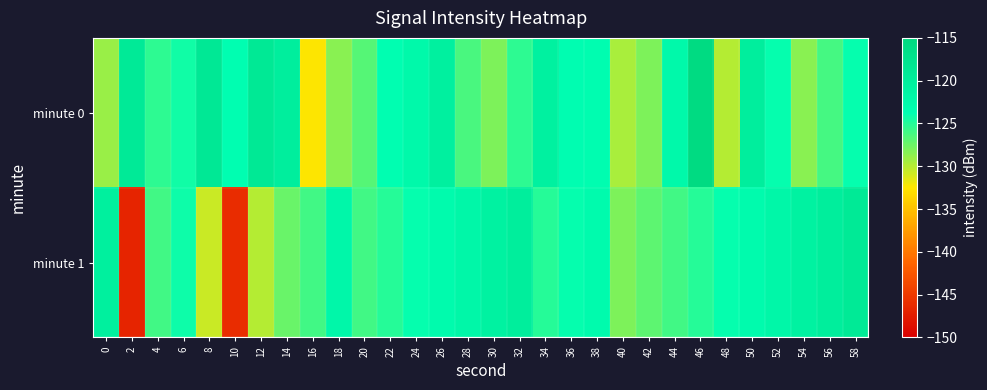

Which series has the largest range (max minus min)?

minute 1